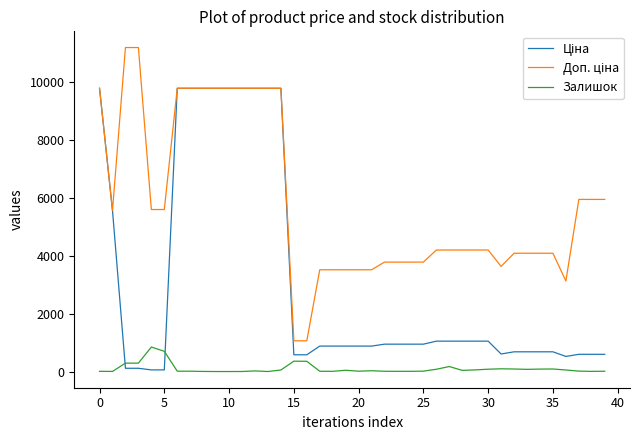

What is the greatest value displayed?

11182.0